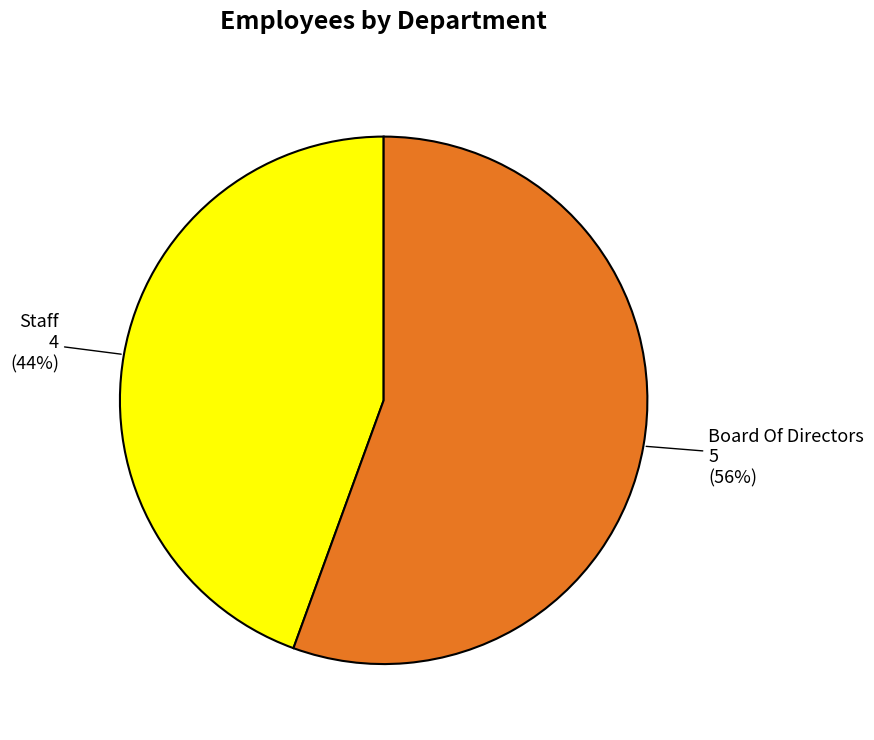

To the nearest percent, what is the average slice percentage?

50%